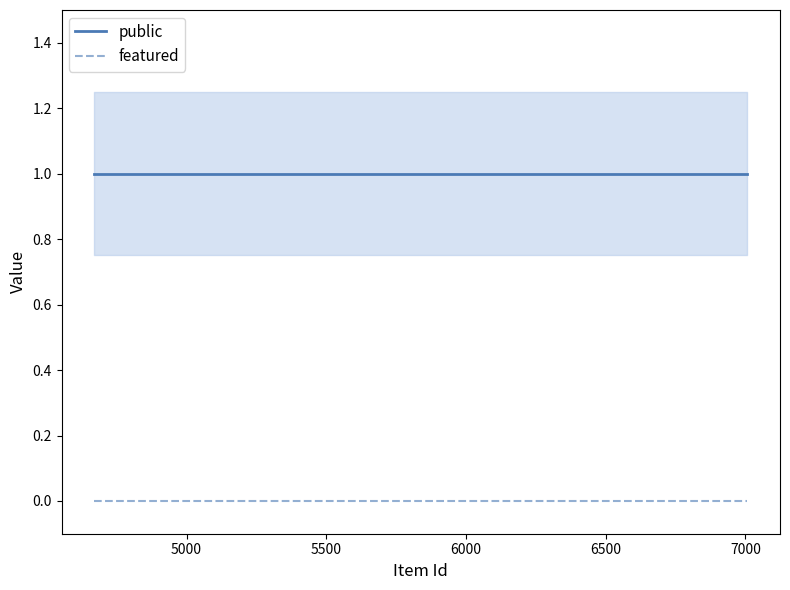

Count the number of data series in this chart.

2